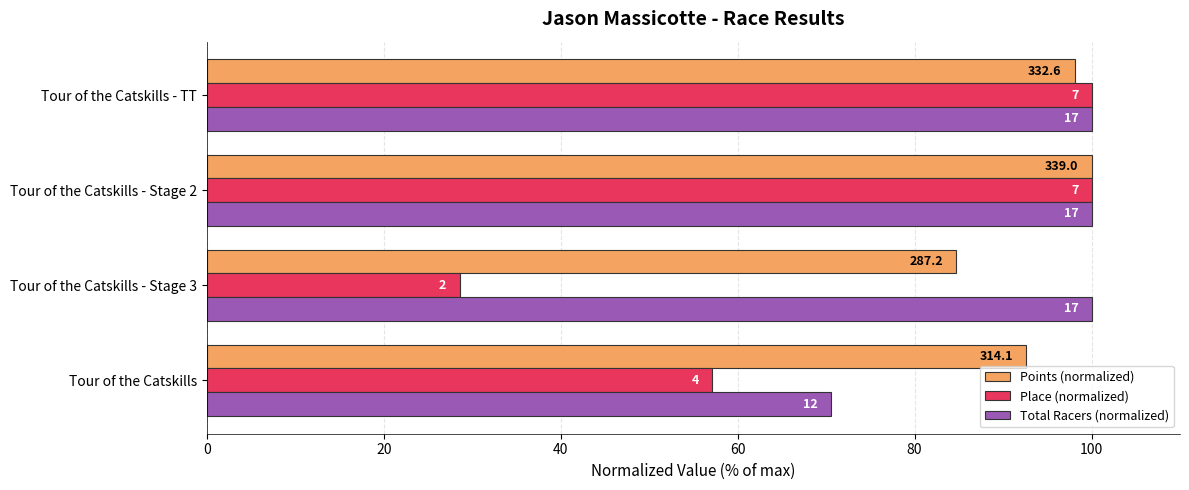

How many bars are there in total?

12